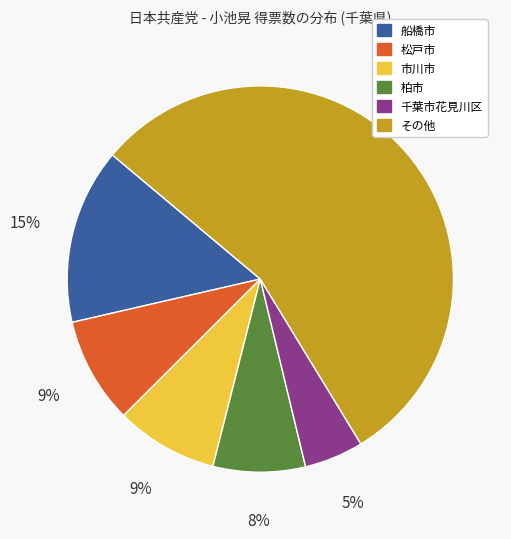

Does any single category account for the majority?

Yes